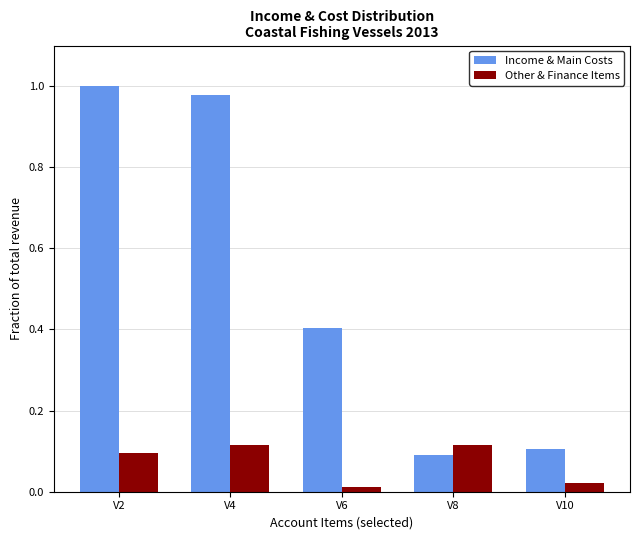

What is the total value across all series at V6?

0.4